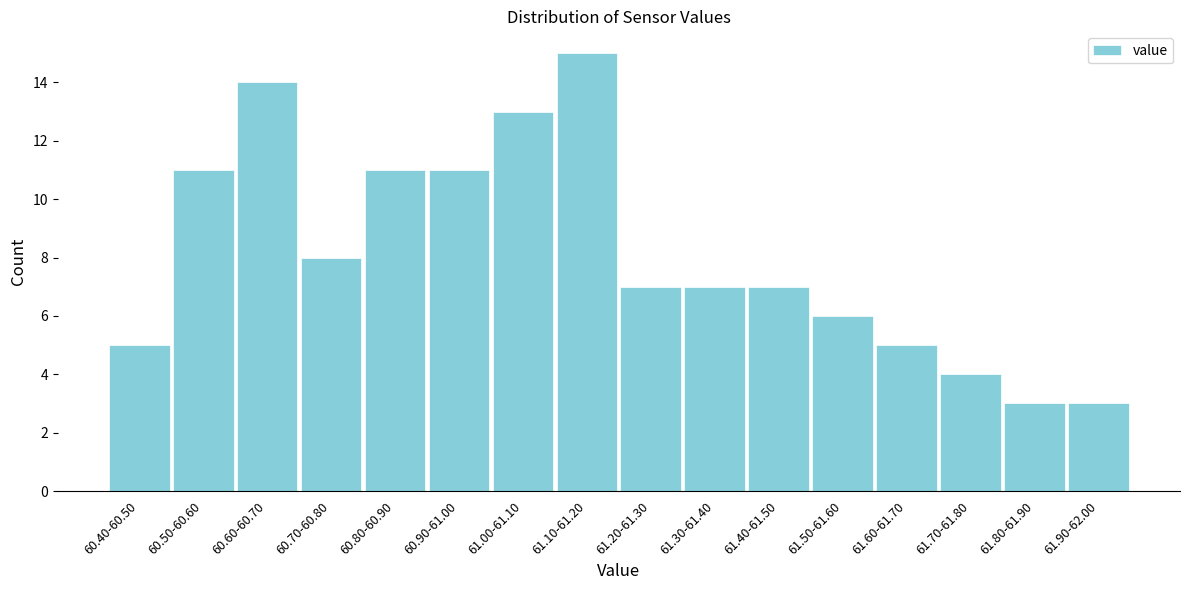

Reading left to right, what are all the values shown in this chart?

5	11	14	8	11	11	13	15	7	7	7	6	5	4	3	3